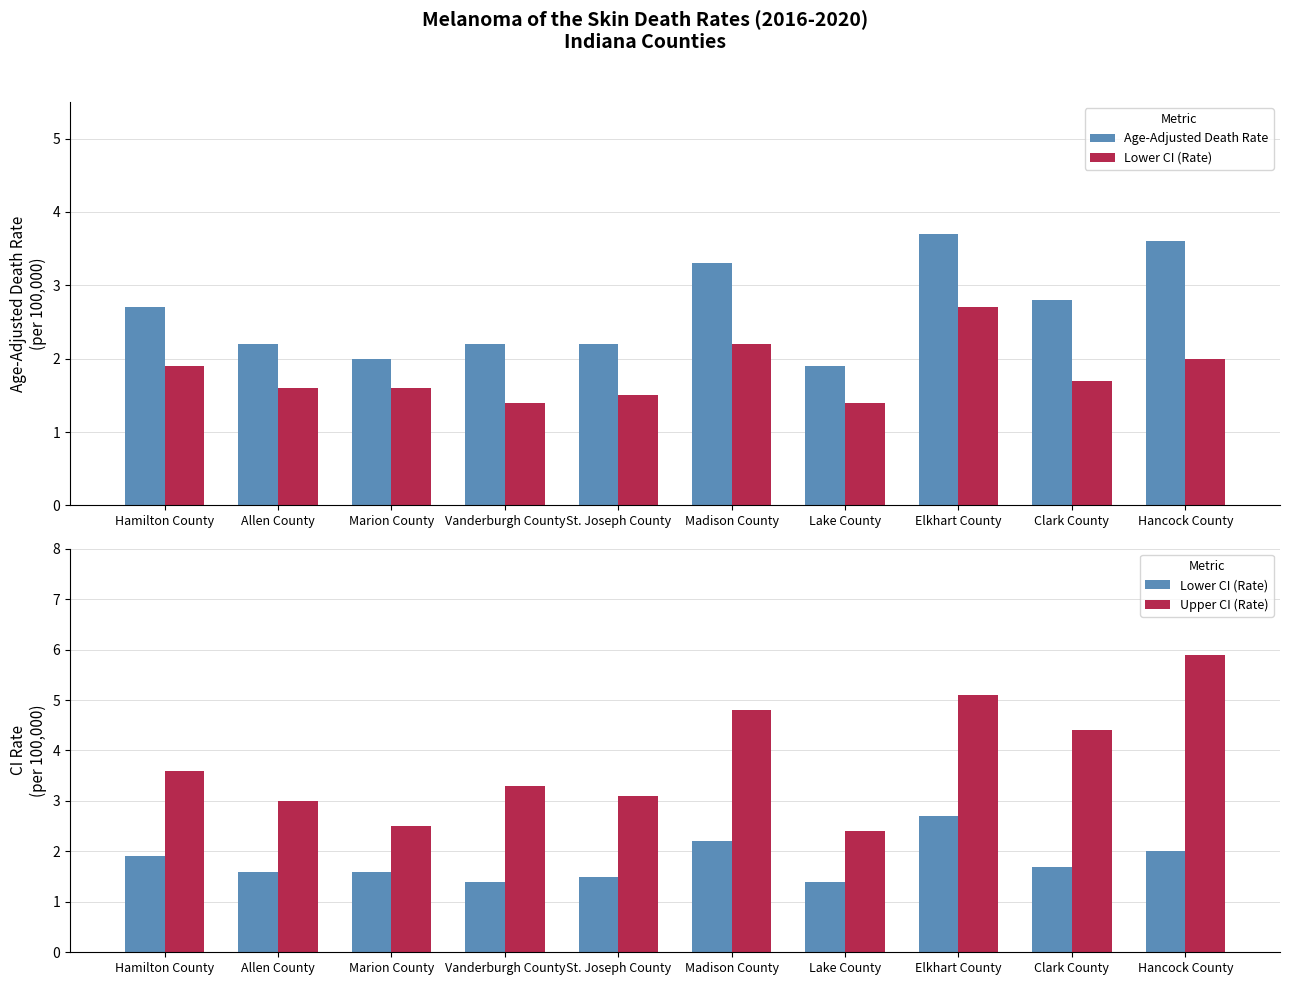

List the series in order of their peak value, highest first.

Upper CI (Rate), Age-Adjusted Death Rate, Lower CI (Rate)